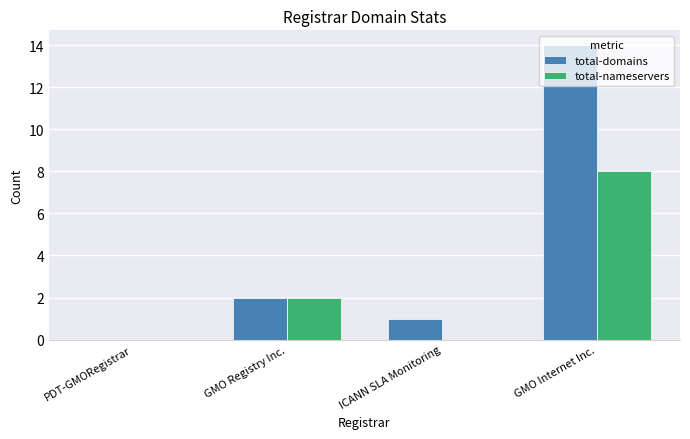

What is the highest value of the total-domains series?

14